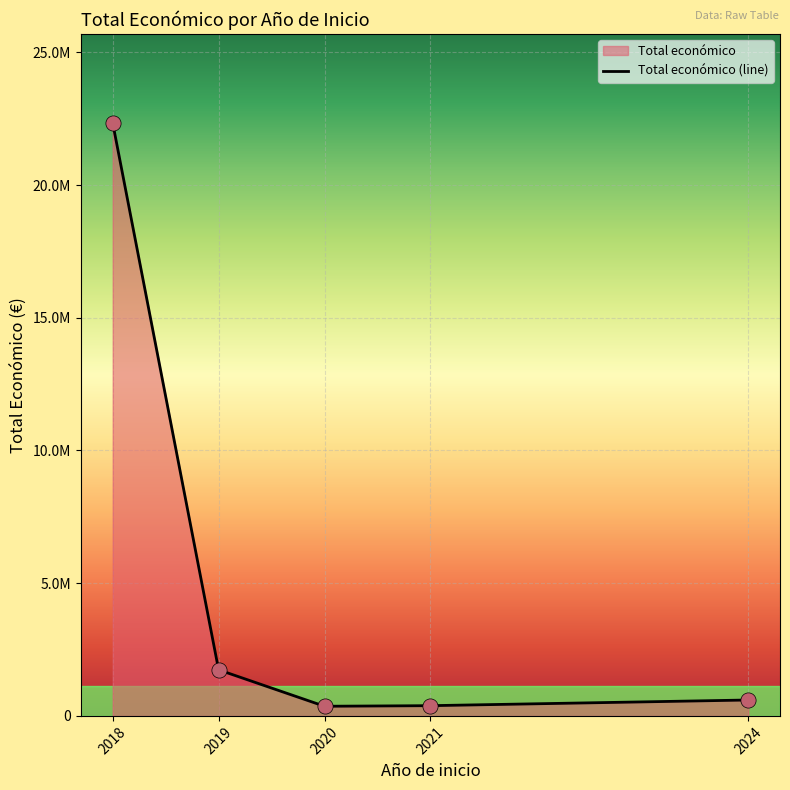

What is the change in value from 2019 to 2020?

-1372503